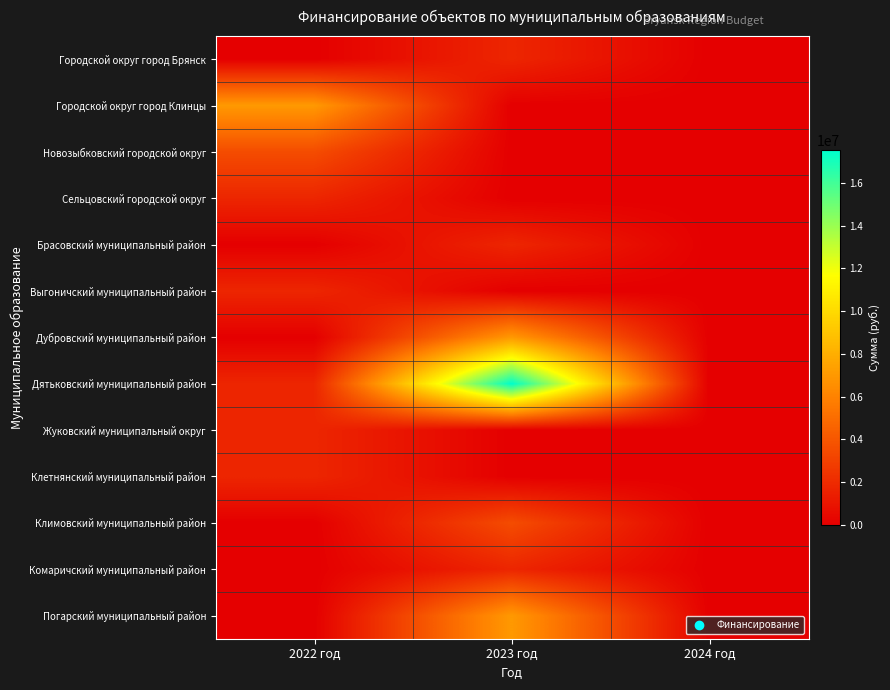

Rank the series at 2023 год from highest to lowest value.

Дятьковский муниципальный район, Дубровский муниципальный район, Погарский муниципальный район, Климовский муниципальный район, Городской округ город Брянск, Брасовский муниципальный район, Комаричский муниципальный район, Городской округ город Клинцы, Новозыбковский городской округ, Сельцовский городской округ, Выгоничский муниципальный район, Жуковский муниципальный округ, Клетнянский муниципальный район